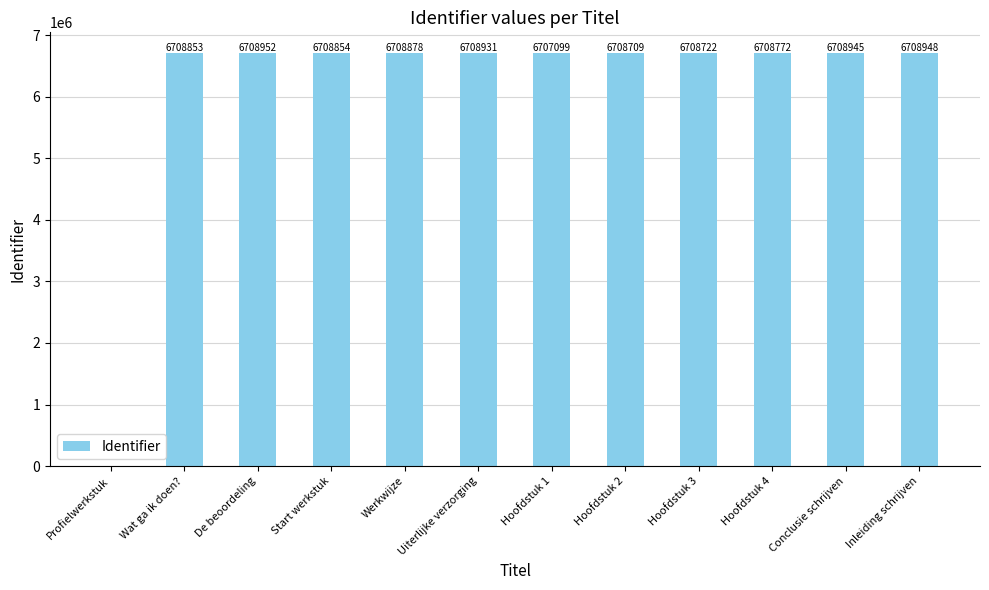

What is the sum of all values?

73795663